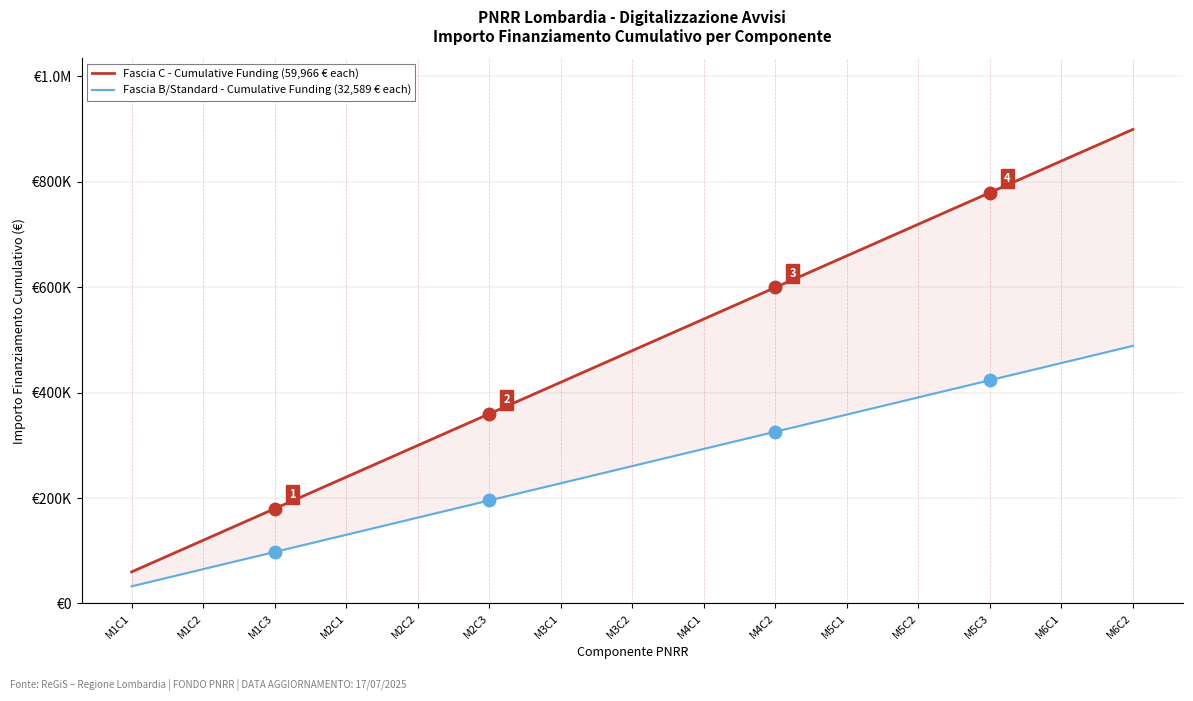

True or false: Fascia B/Standard - Cumulative Funding (32,589 € each) has a value of 97767 at M1C3.

True